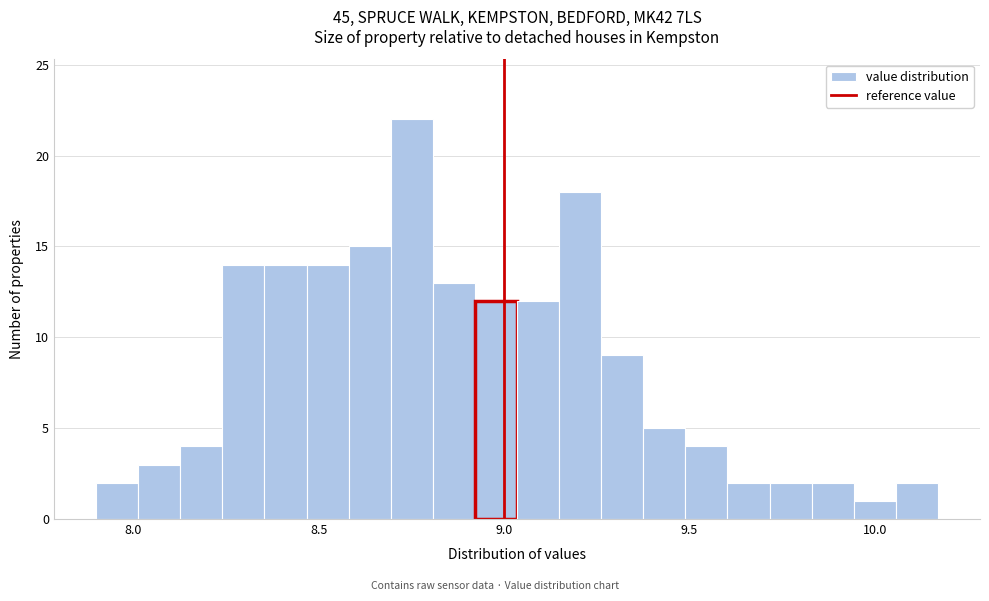

Around what value on the x-axis is the tallest bar? Give the approximate position of its centre, as read against the axis.

8.75